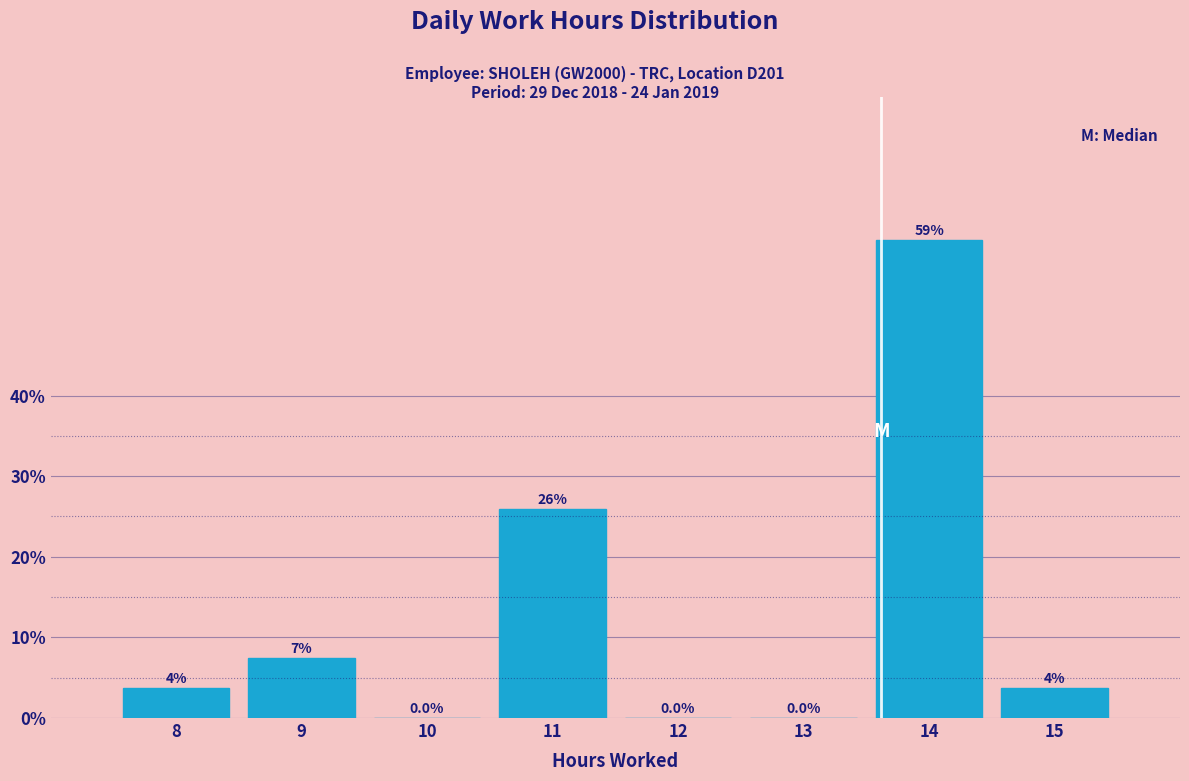

Reading right to left, extract all data points from this chart.

15=3.7	14=59.3	13=0.0	12=0.0	11=25.9	10=0.0	9=7.4	8=3.7